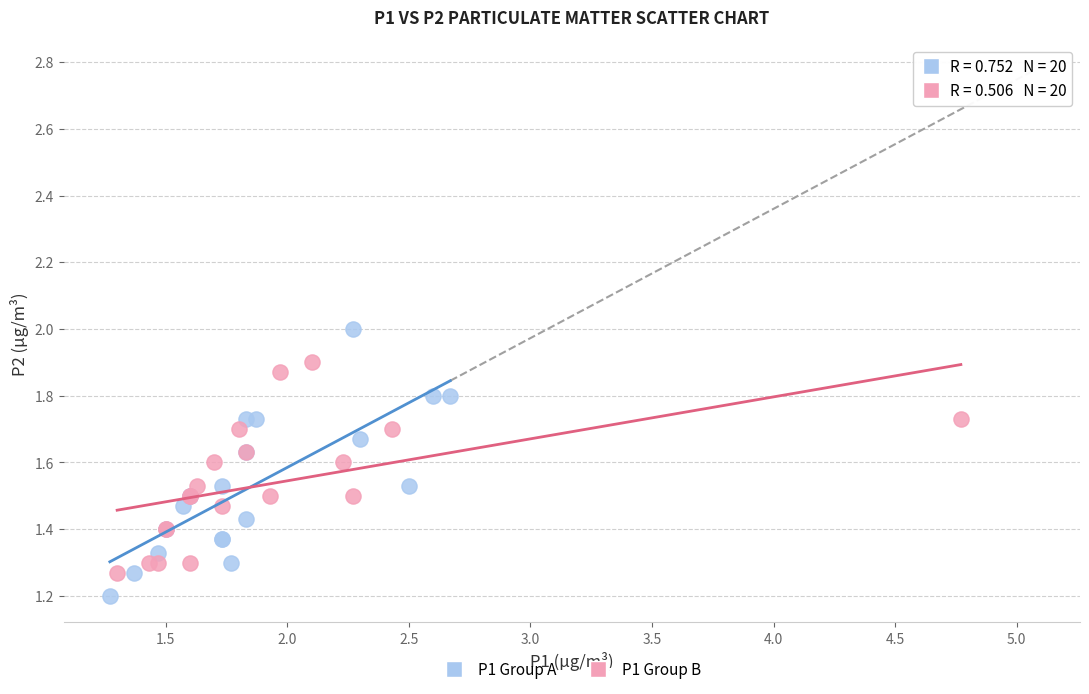

Which series has the widest spread of Y values?

P1 Group A